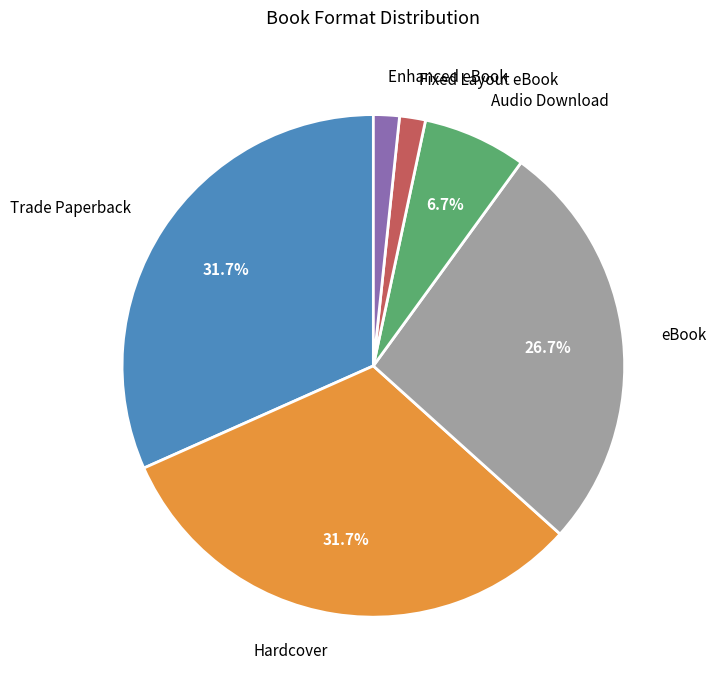

To the nearest percent, what is the difference between the largest and smallest slice percentages?

30%